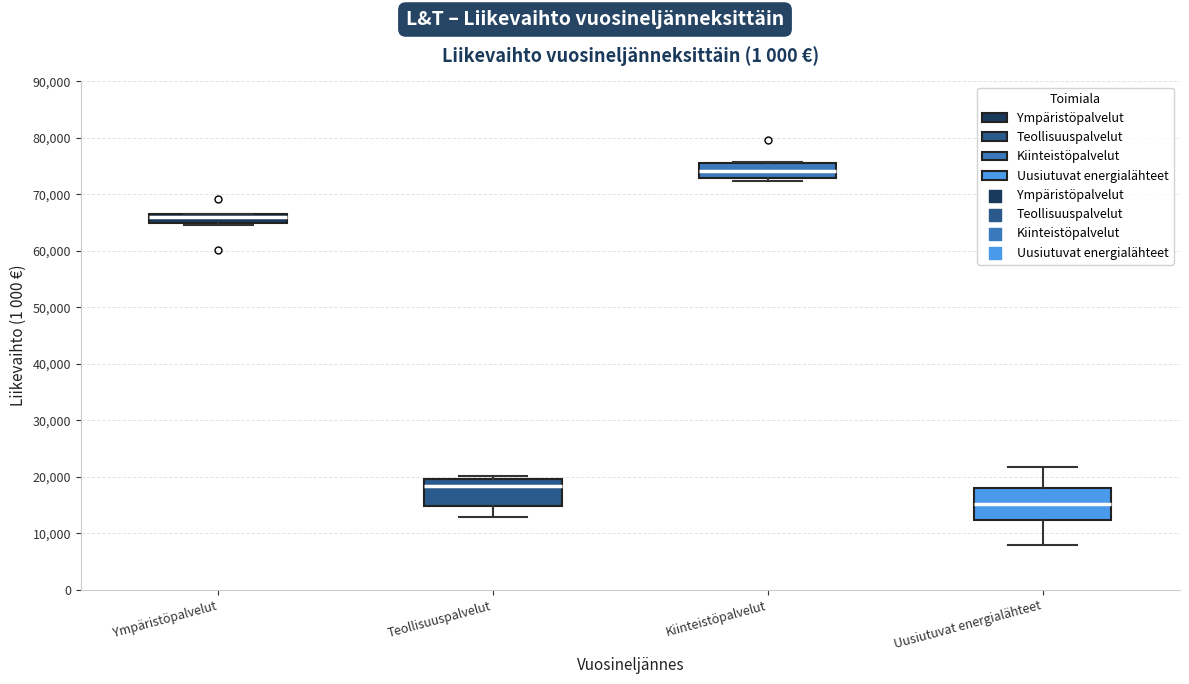

Where is the upper edge of the box for Uusiutuvat energialähteet on the y-axis? The values are not printed on the chart, so give them approximately, as read against the axis.

18000